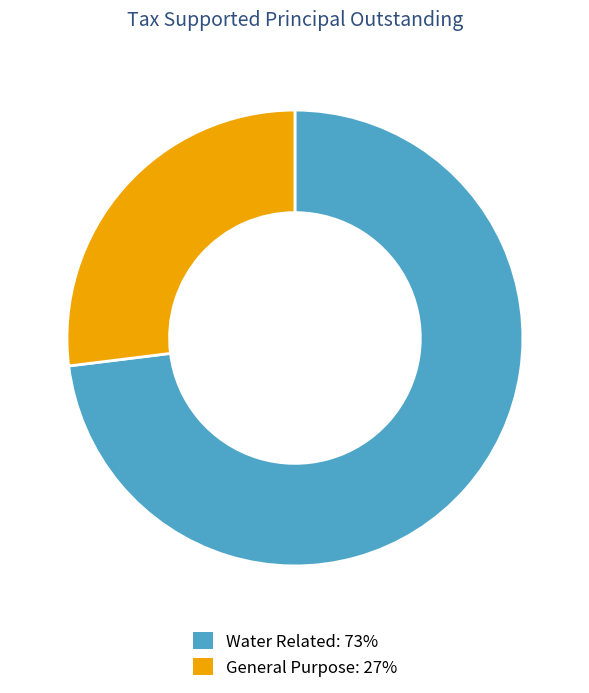

True or false: General Purpose accounts for 38% of the total.

False